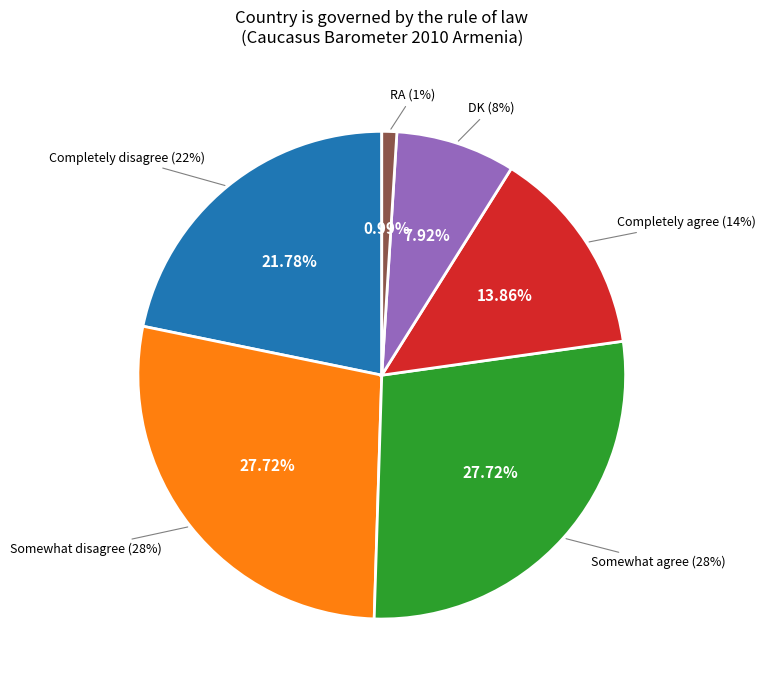

What is the ratio of the value at Somewhat agree to the value at DK?

3.5